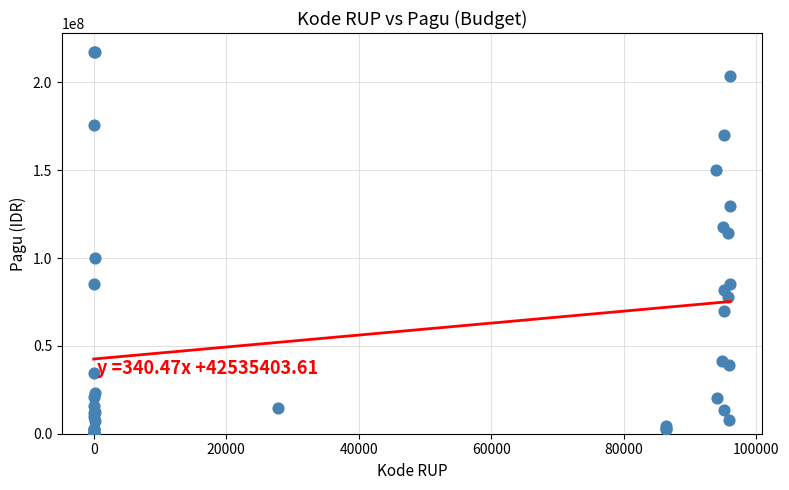

What Y value in the scatter plot is closest to 108830000?

114296000